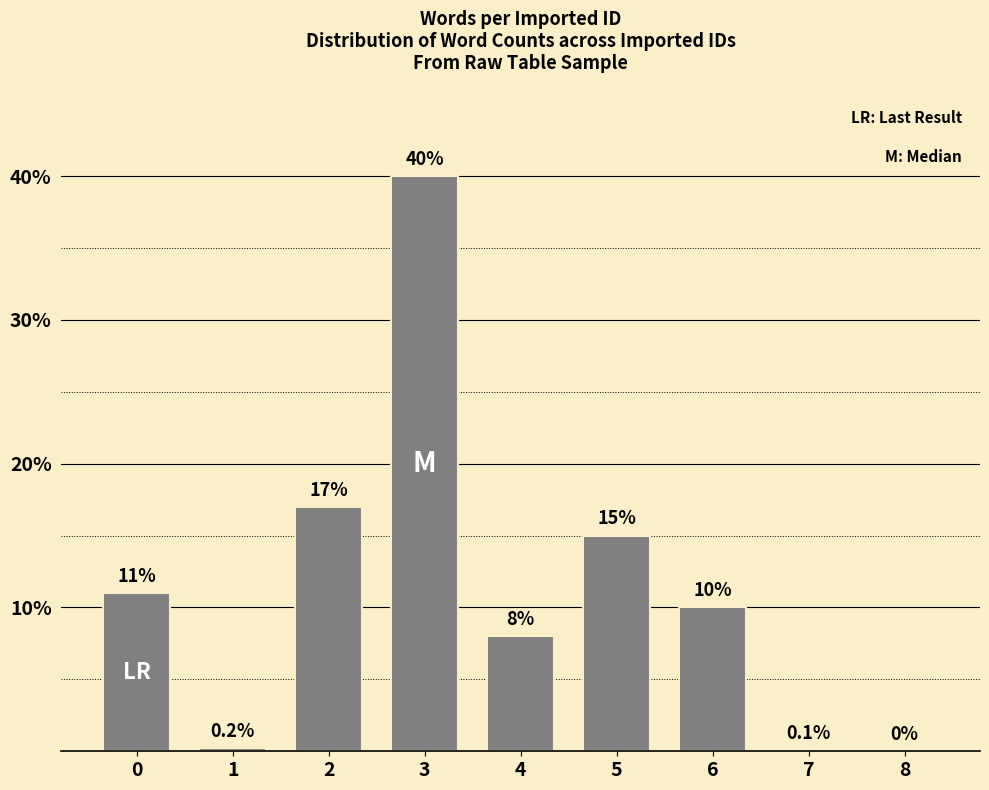

Reading left to right, list all the values displayed in this chart.

0=11.0	1=0.2	2=17.0	3=40.0	4=8.0	5=15.0	6=10.0	7=0.1	8=0.0